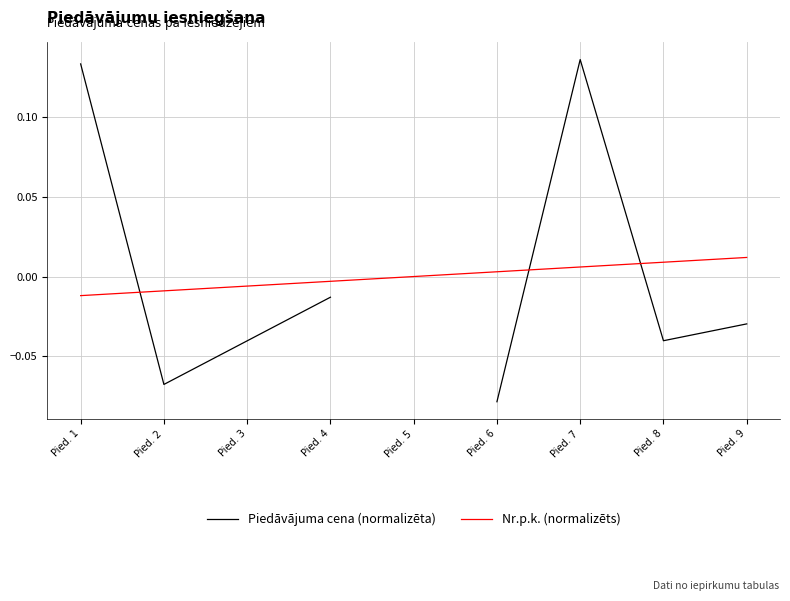

Between Pied. 5 and Pied. 4, which is larger?

Pied. 4